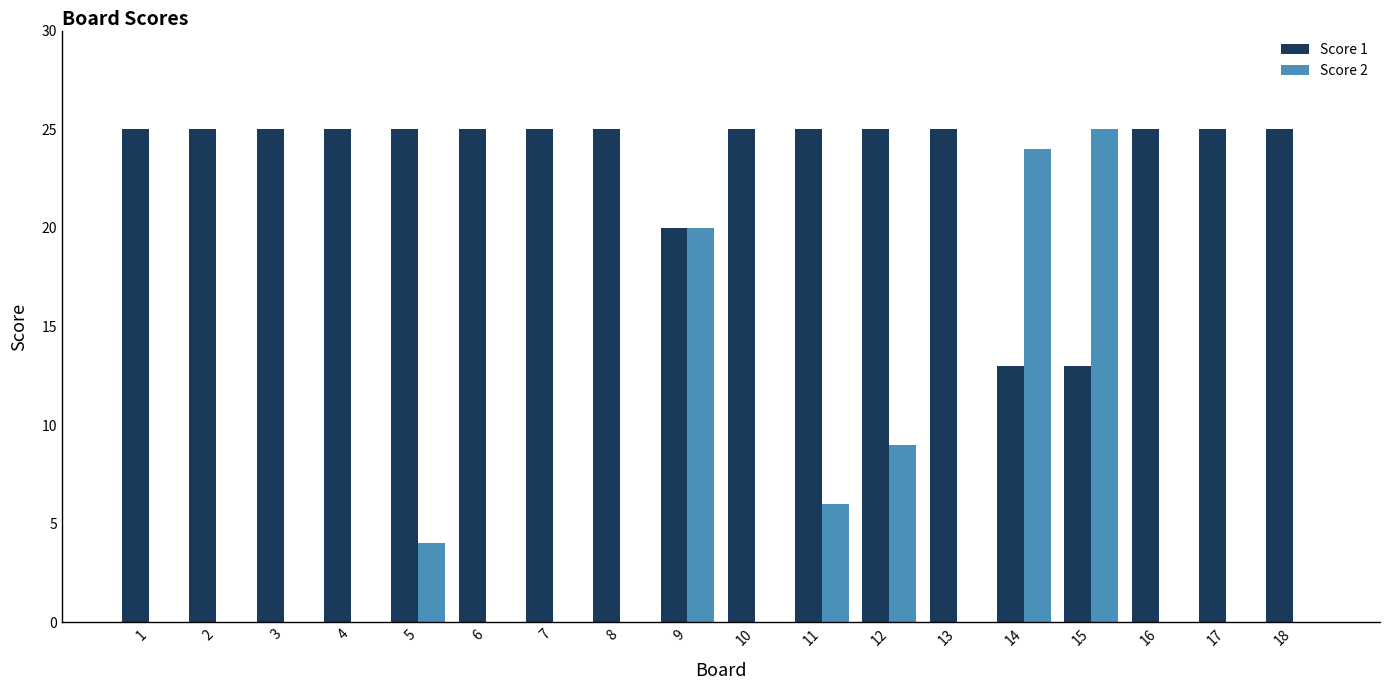

Which series changed the most between 6 and 9?

Score 2